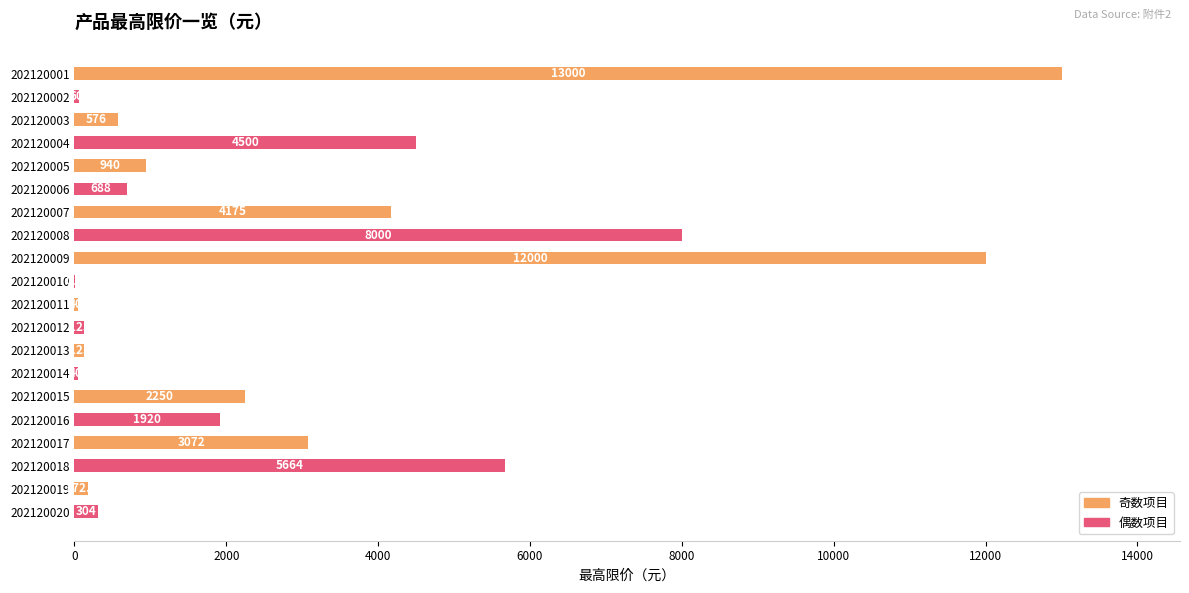

At which label is the value closest to 6500?

202120018